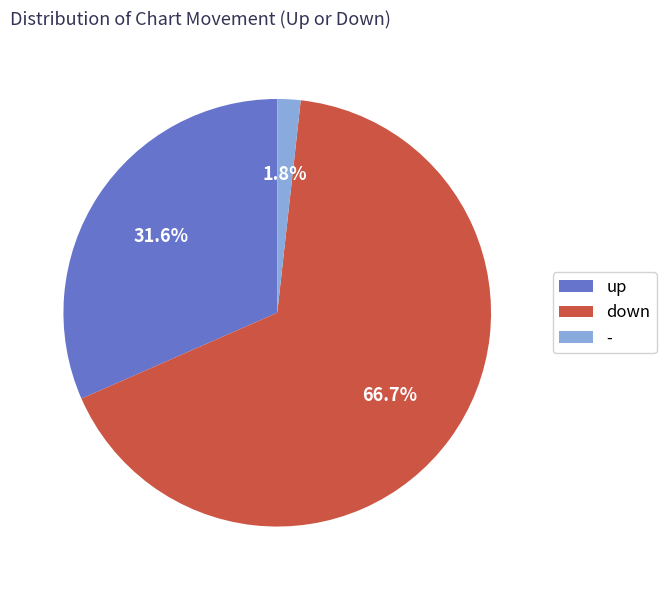

How many segments does this pie chart have?

3